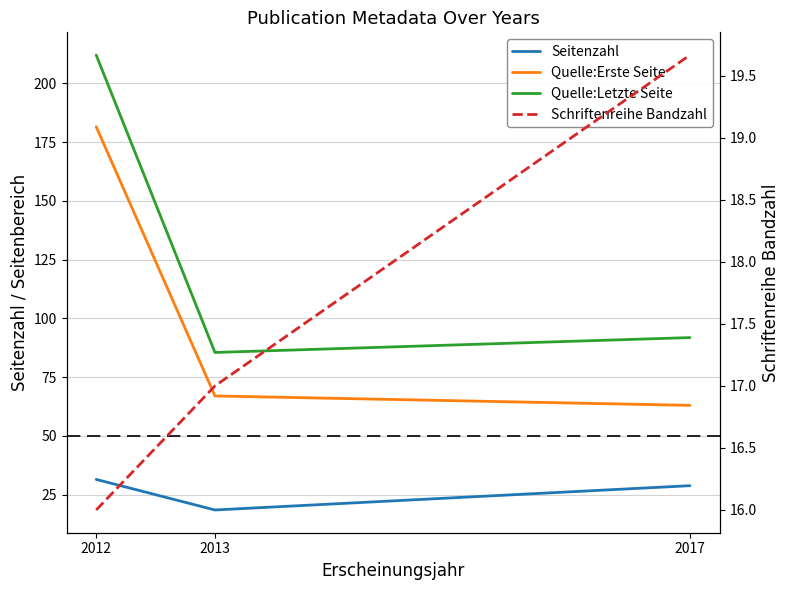

List the labels in order of Quelle:Letzte Seite value, largest first.

2012, 2017, 2013